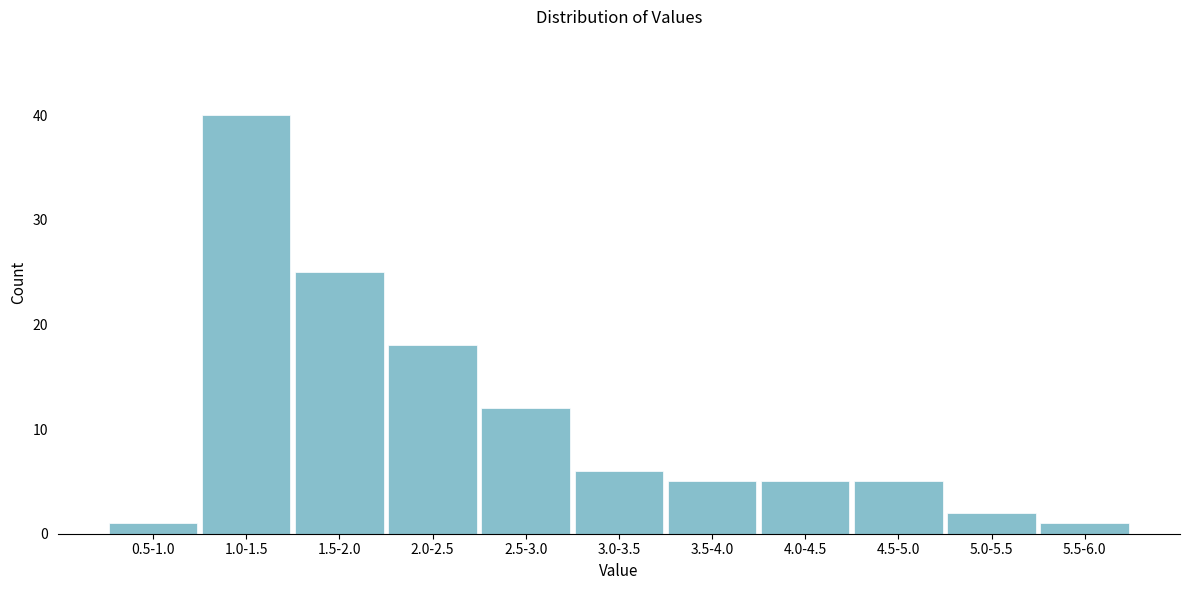

Reading left to right, what are all the values shown in this chart?

0.5-1.0=1	1.0-1.5=40	1.5-2.0=25	2.0-2.5=18	2.5-3.0=12	3.0-3.5=6	3.5-4.0=5	4.0-4.5=5	4.5-5.0=5	5.0-5.5=2	5.5-6.0=1